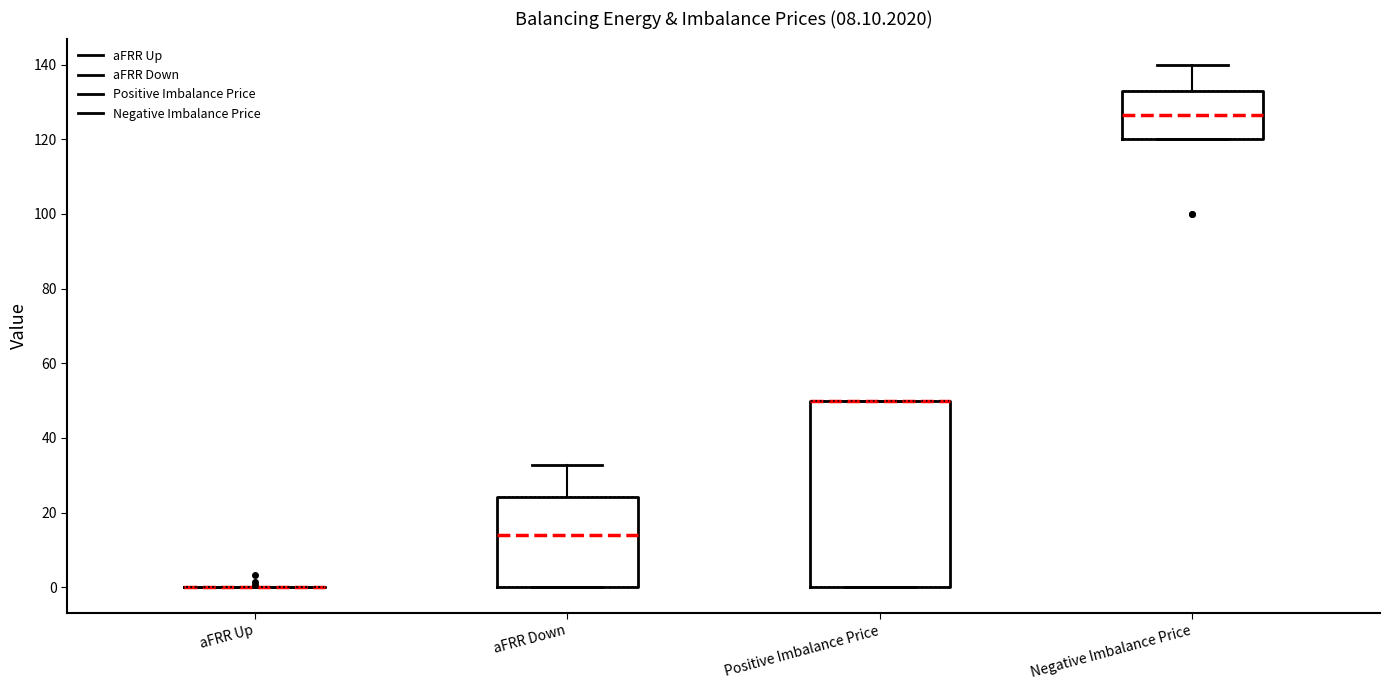

Reading left to right, transcribe this box plot: for each box, give where its median line is, the range the box spans, and where its two whiskers end, as read against the y-axis. The values are not printed on the chart, so give them approximately, as read against the axis.

aFRR Up: box collapsed to a line at 0, whiskers 0 to 0
aFRR Down: median 14, box 0 to 24, whiskers 0 to 32
Positive Imbalance Price: median 50 (drawn on the box's upper edge), box 0 to 50, whiskers 0 to 50
Negative Imbalance Price: median 126, box 120 to 134, whiskers 120 to 140